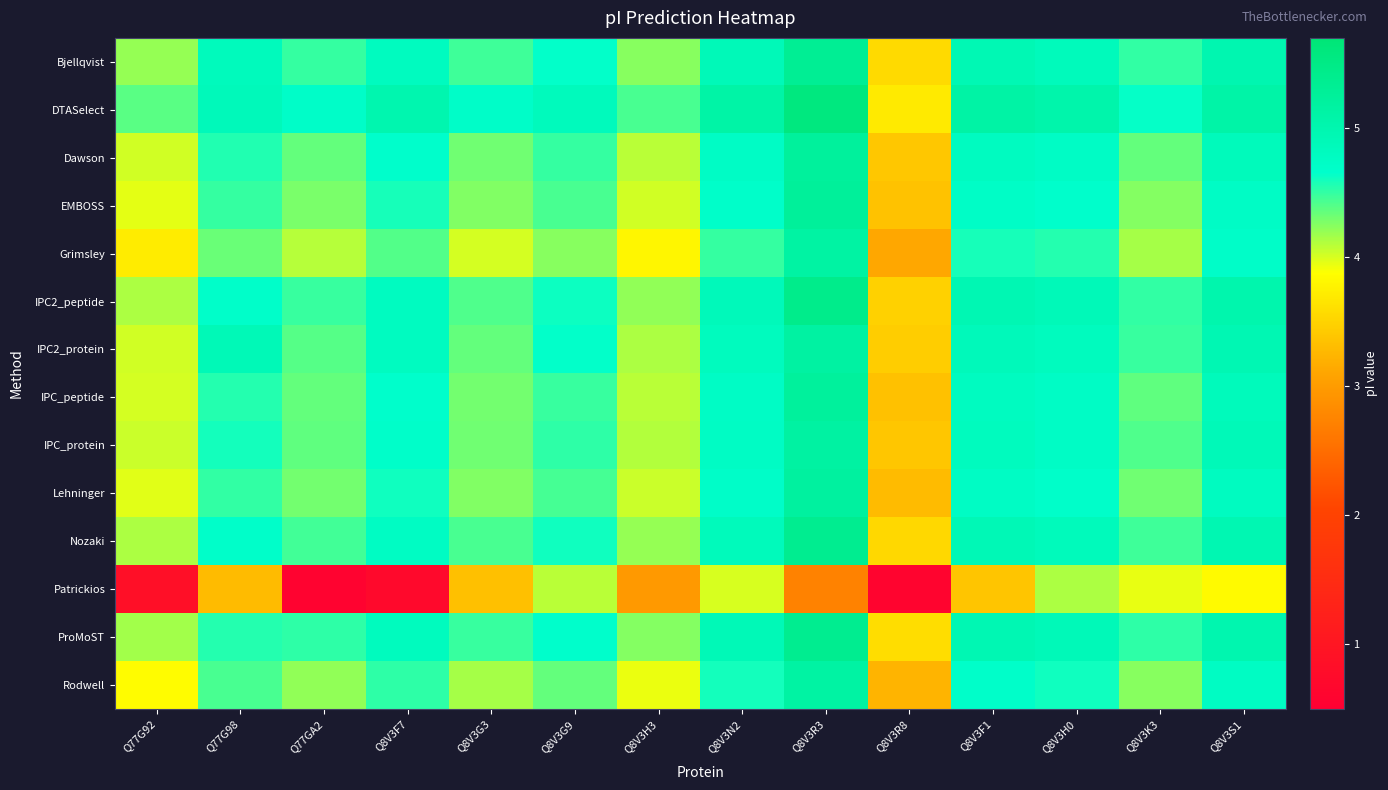

How many distinct data groups are displayed?

14